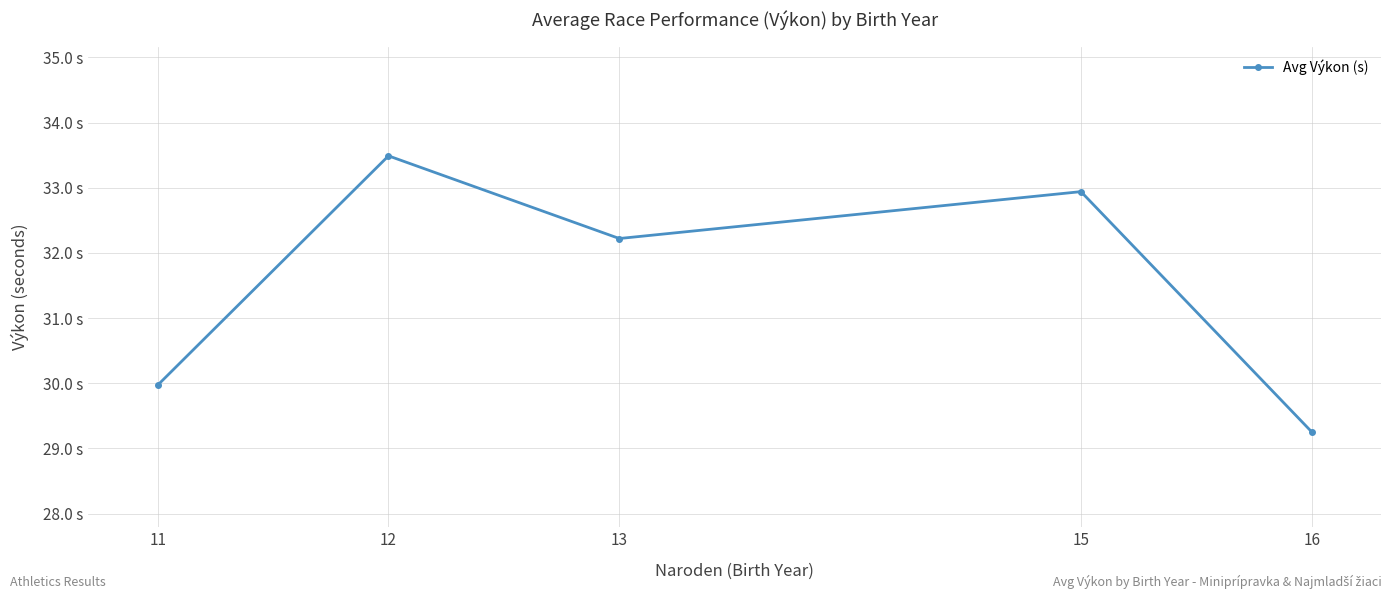

Reading right to left, what are all the values shown in this chart?

16=29.3	15=32.9	13=32.2	12=33.5	11=30.0